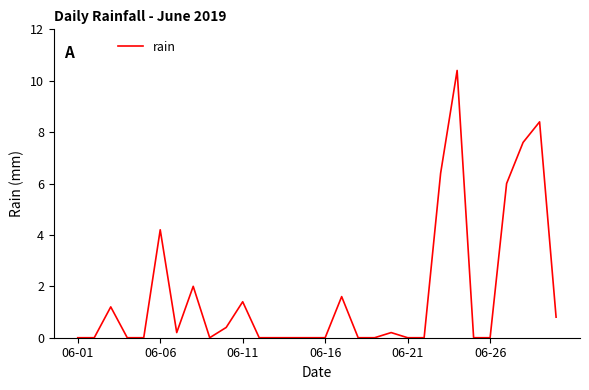

What is the difference between the maximum and minimum values?

10.4